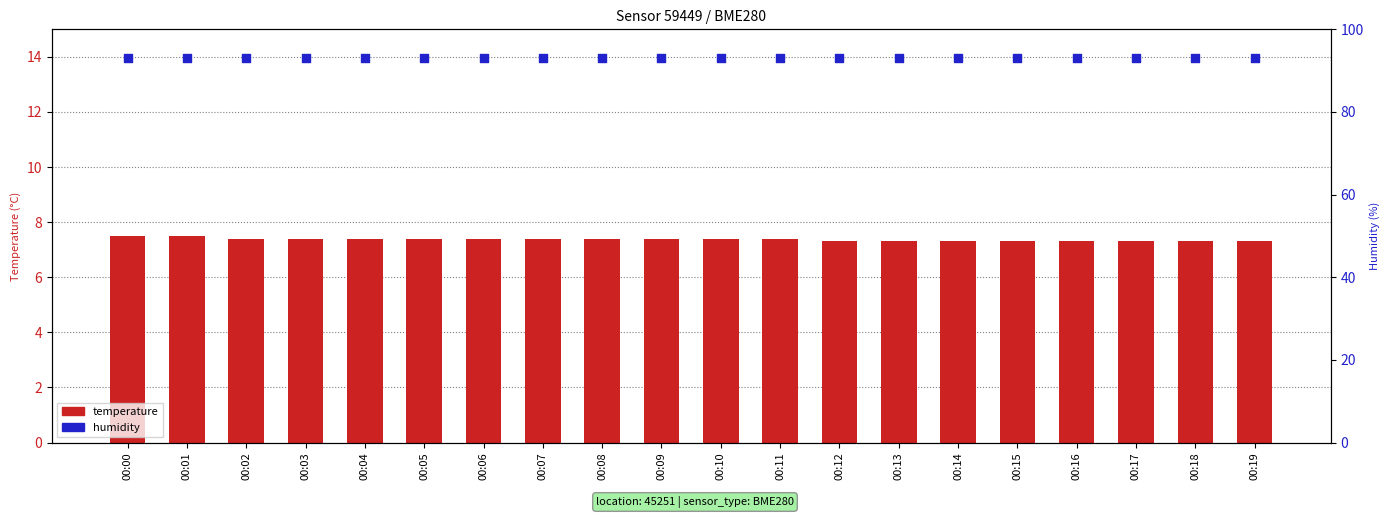

What are all the series names shown in the legend?

temperature, humidity